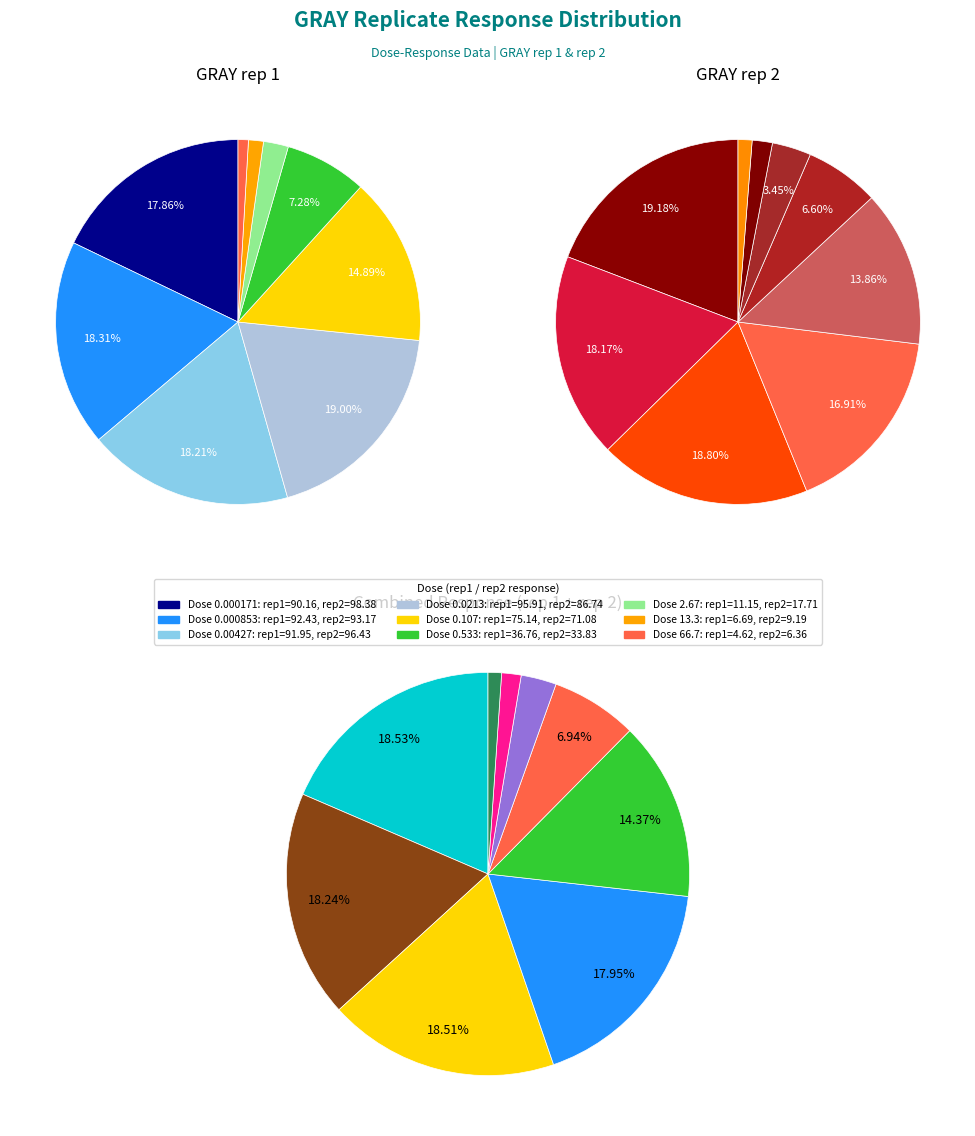

The 2.67 slice represents 3% of the pie. True or false?

True